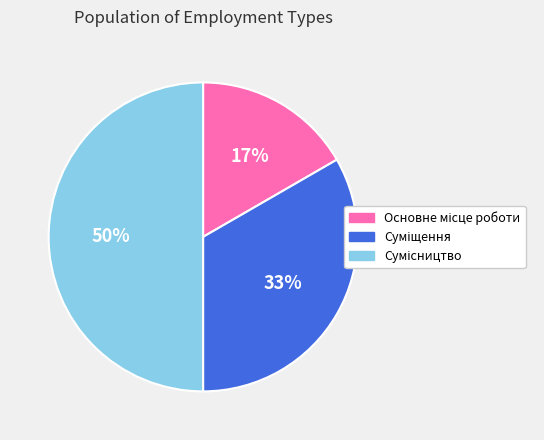

To the nearest percent, what is the average slice percentage?

33%